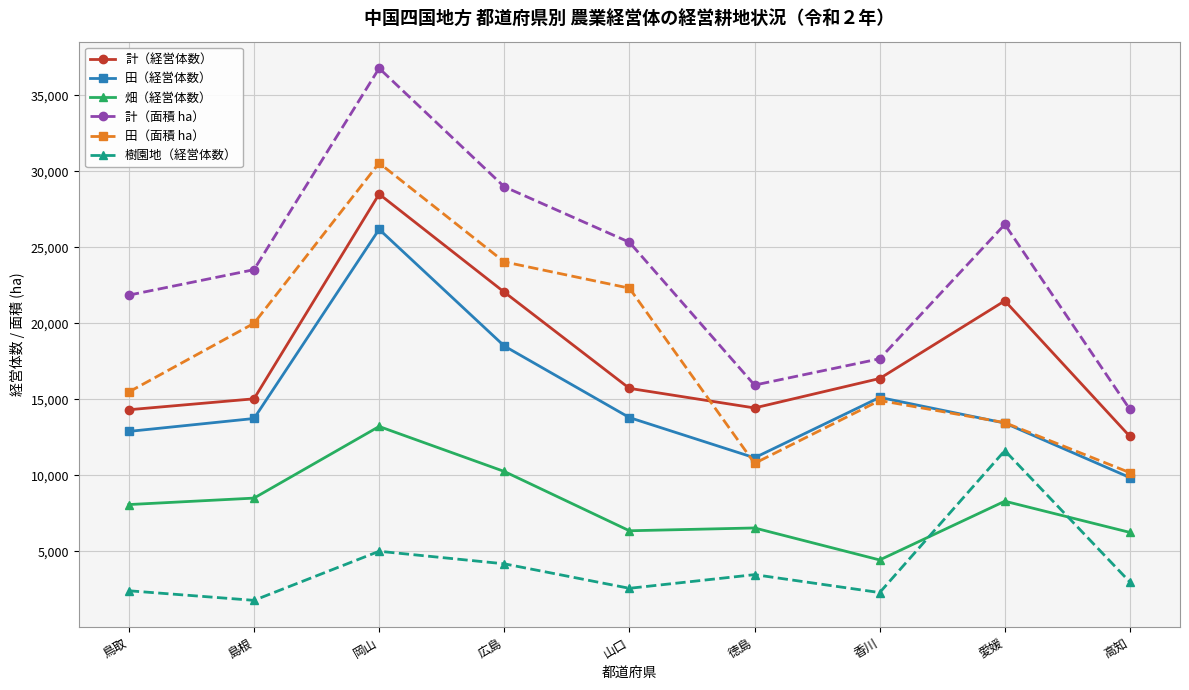

In 計（経営体数）, how many points are higher than both neighbors (excluding endpoints)?

2